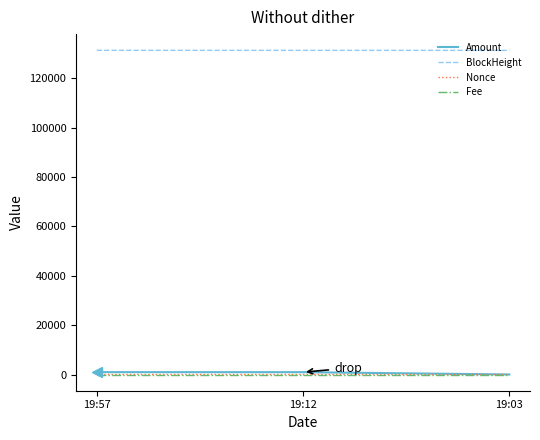

What is the sum of all BlockHeight values?

393824.0